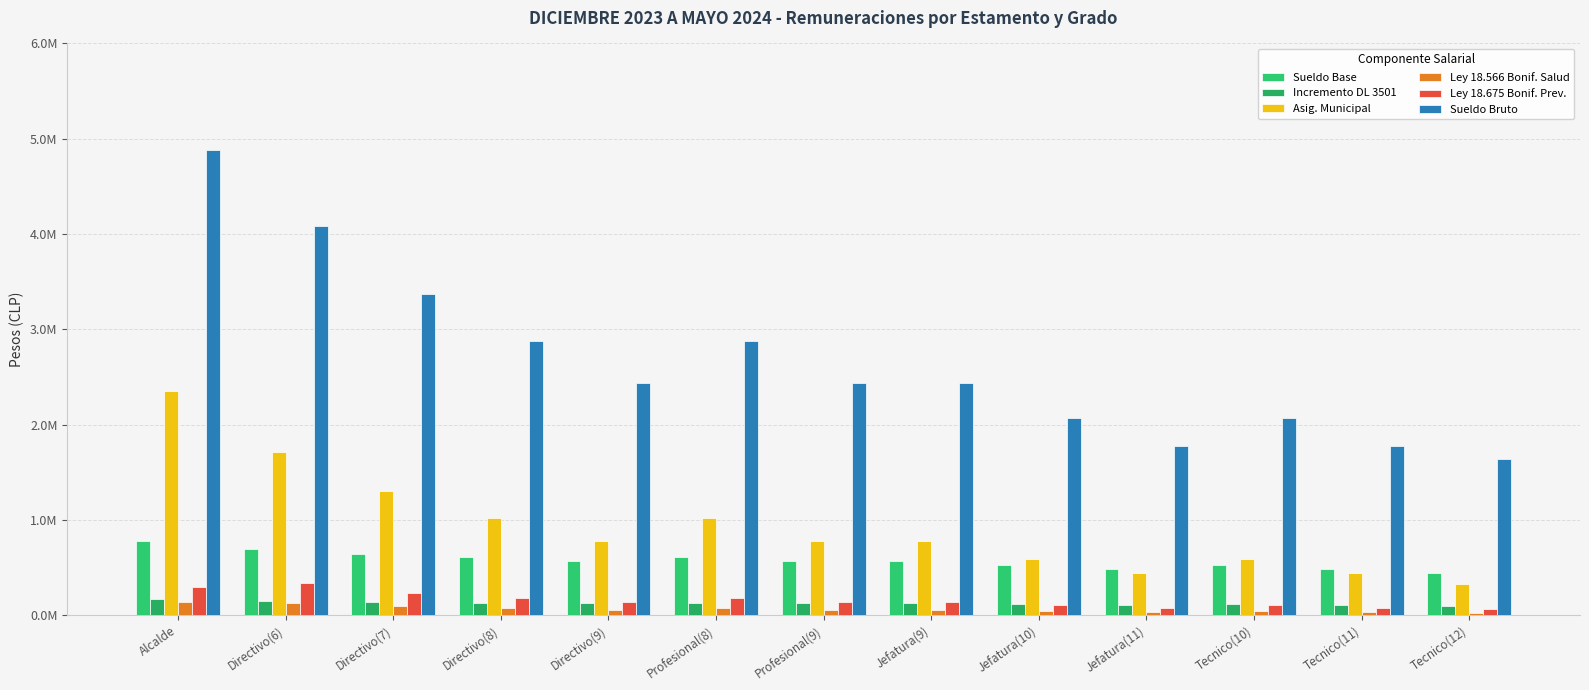

Which series has the largest total across all categories?

Sueldo Bruto